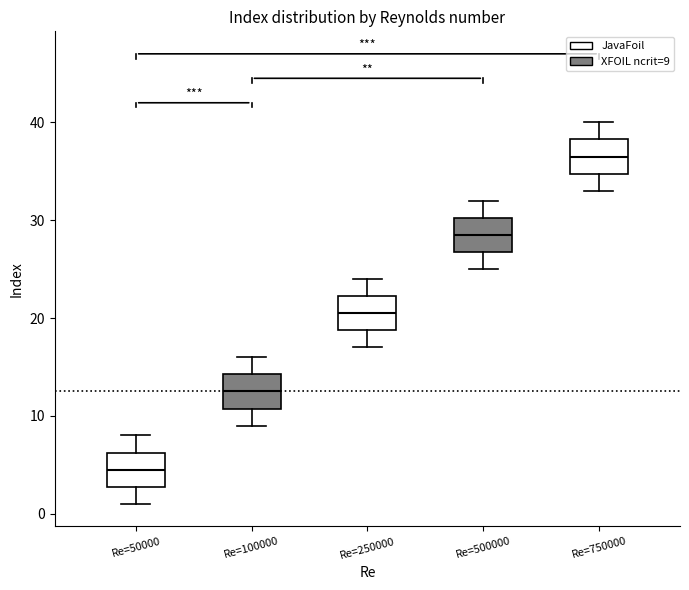

Which box has the highest median line?

Re=750000